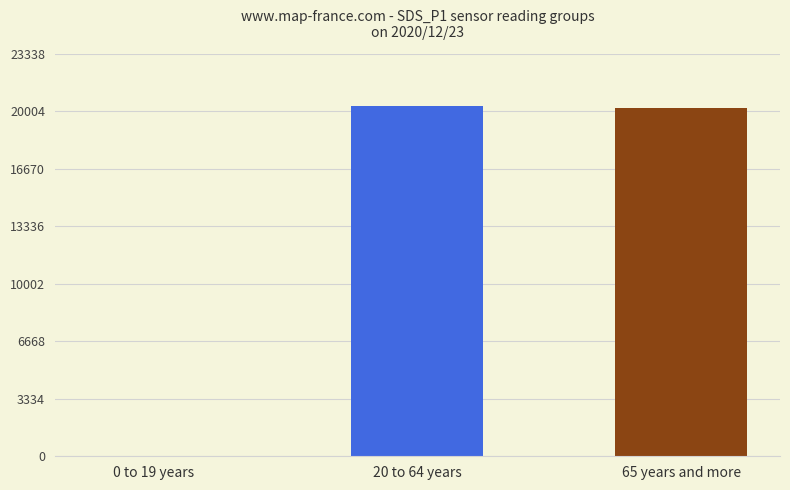

Is it true that the value at 65 years and more is 32308.3?

False